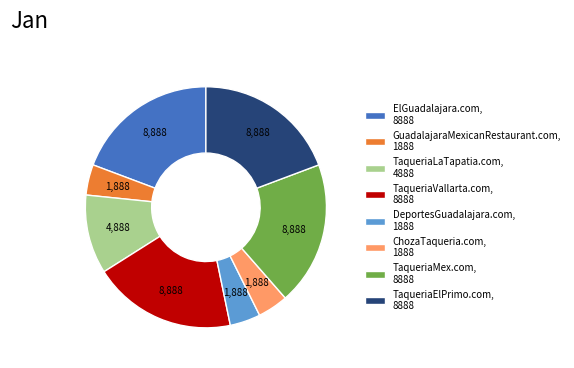

Which has a higher value, ChozaTaqueria.com, 1888 or TaqueriaMex.com, 8888?

TaqueriaMex.com, 8888